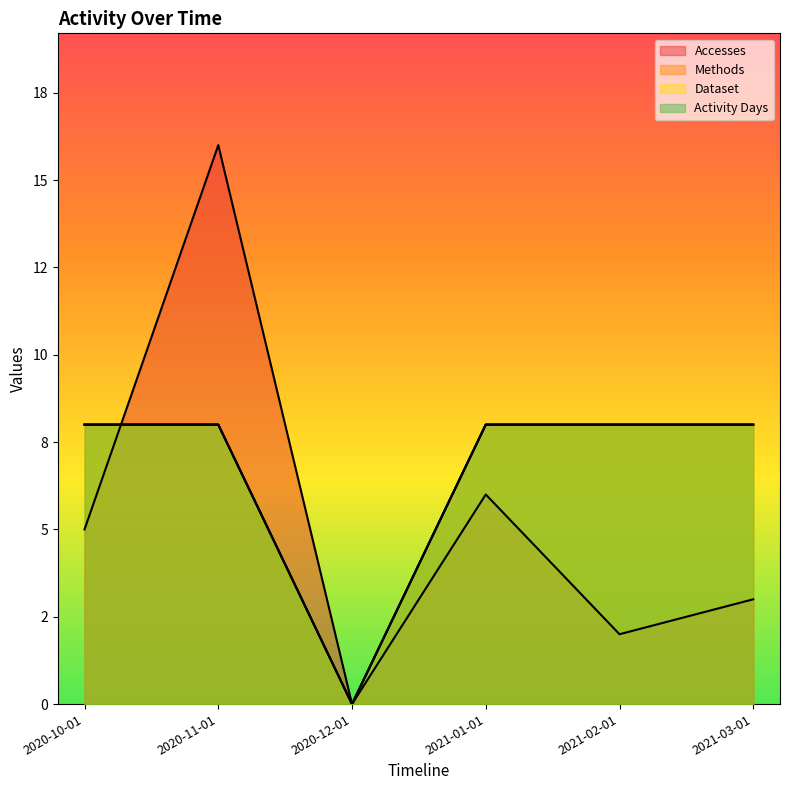

At which category is the sum across all series the highest?

2020-11-01